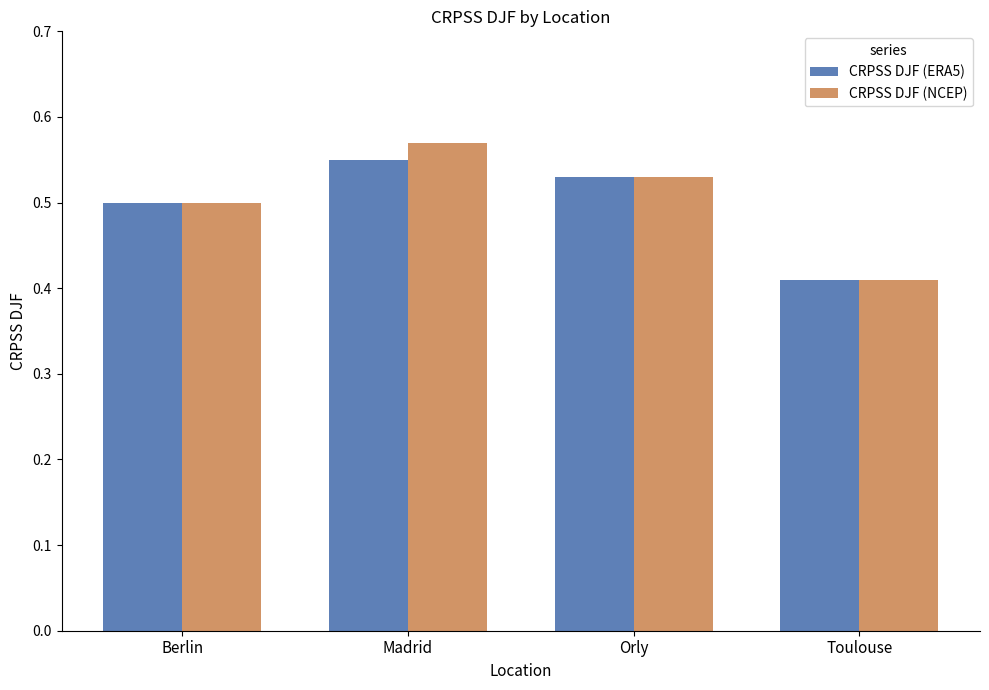

What is the sum of all CRPSS DJF (NCEP) values?

2.0